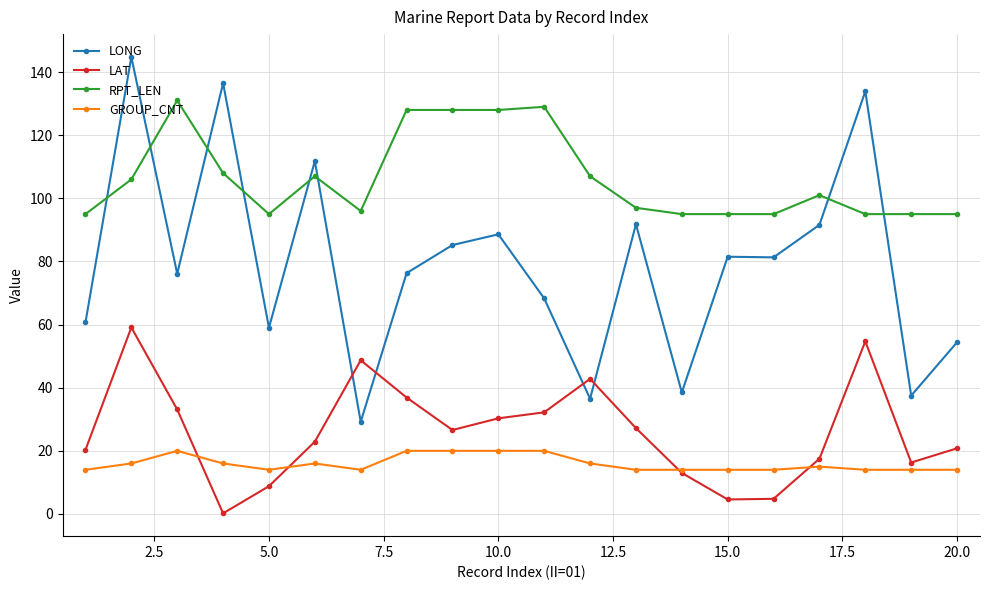

How many categories are shown in the chart?

20